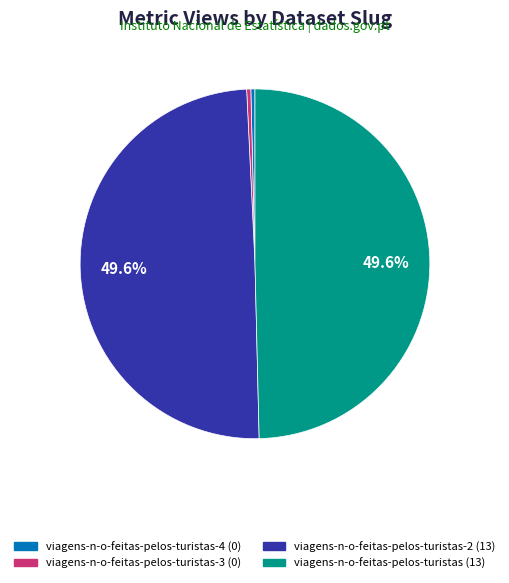

Is there any slice that represents more than half of the pie?

No